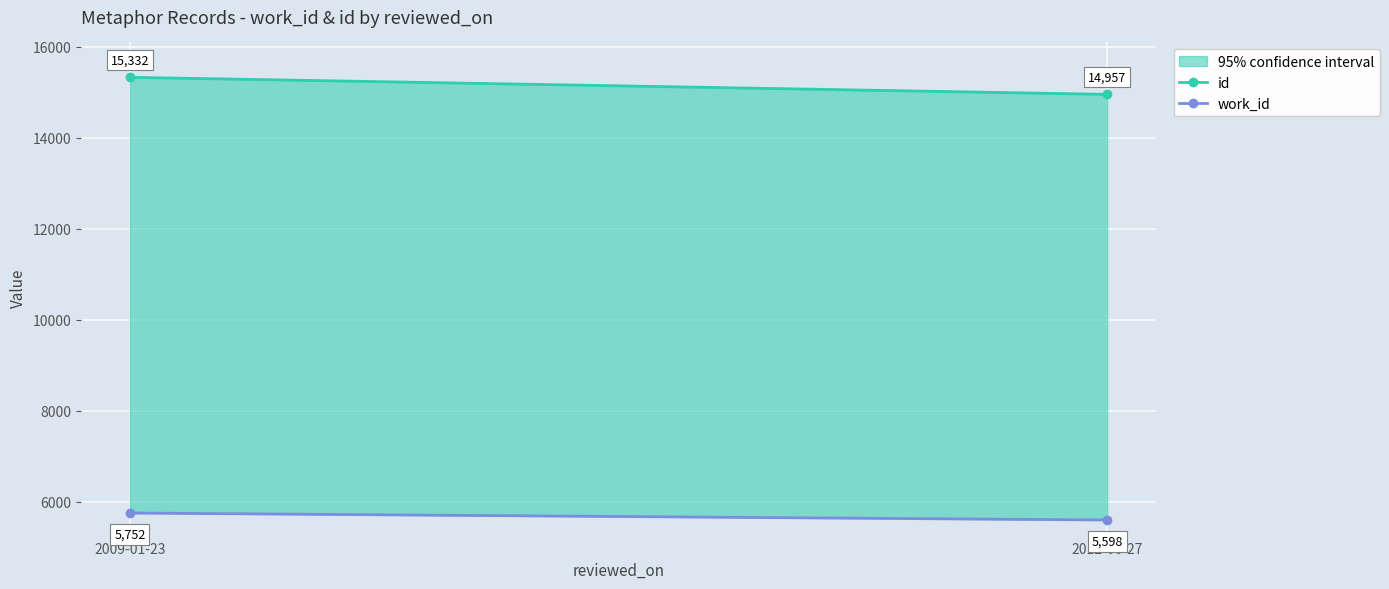

What is the difference between the work_id values at 2012-06-27 and 2009-01-23?

153.7